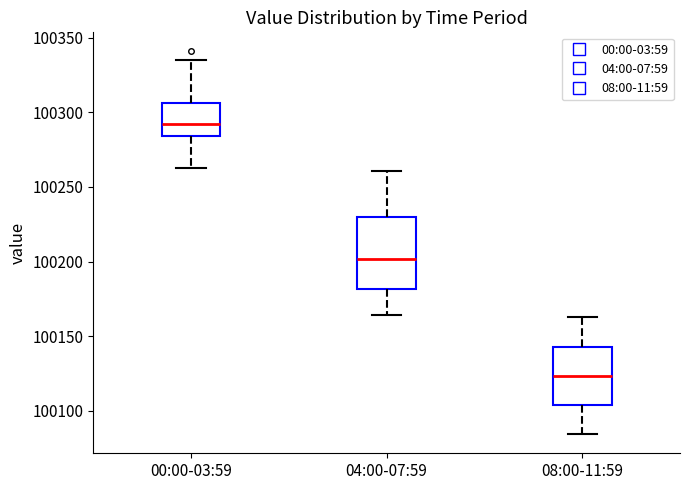

Which box has the lowest median line?

08:00-11:59